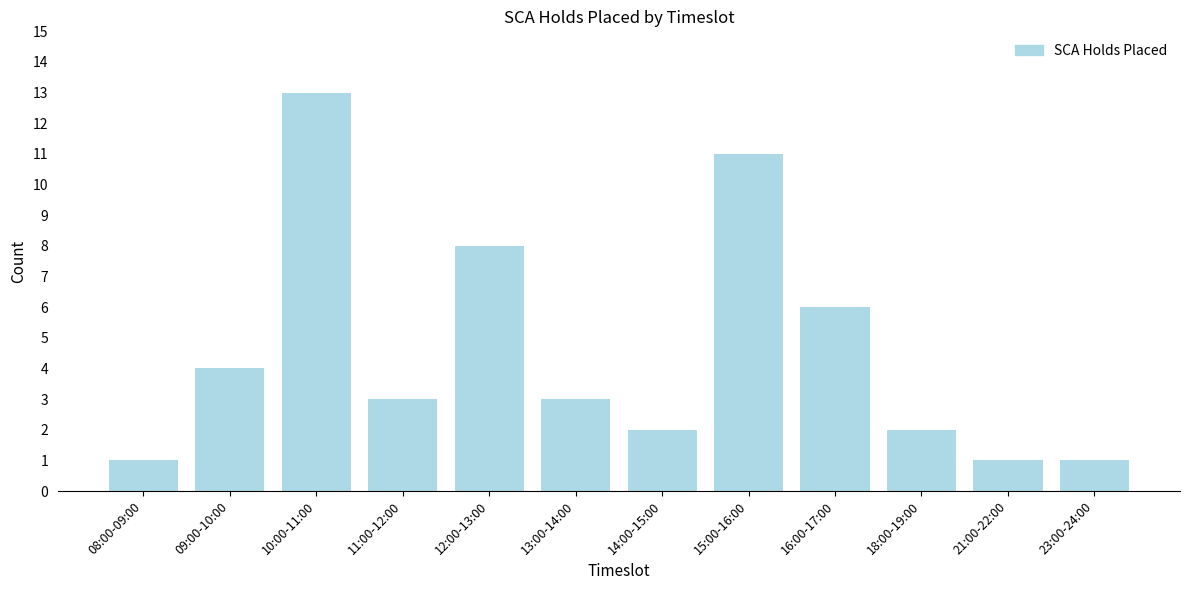

Reading left to right, what are all the values shown in this chart?

1	4	13	3	8	3	2	11	6	2	1	1